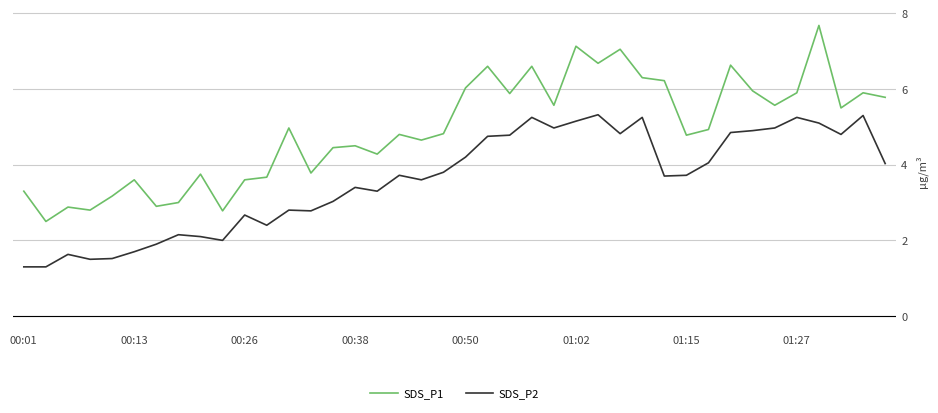

Rank the series by their maximum value, from lowest to highest.

SDS_P2, SDS_P1